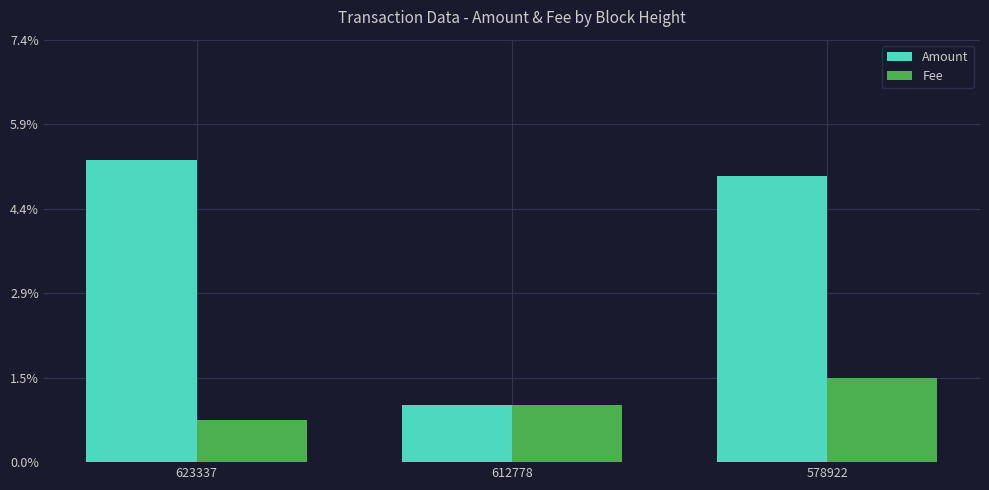

Rank the series at 612778 from lowest to highest value.

Amount, Fee